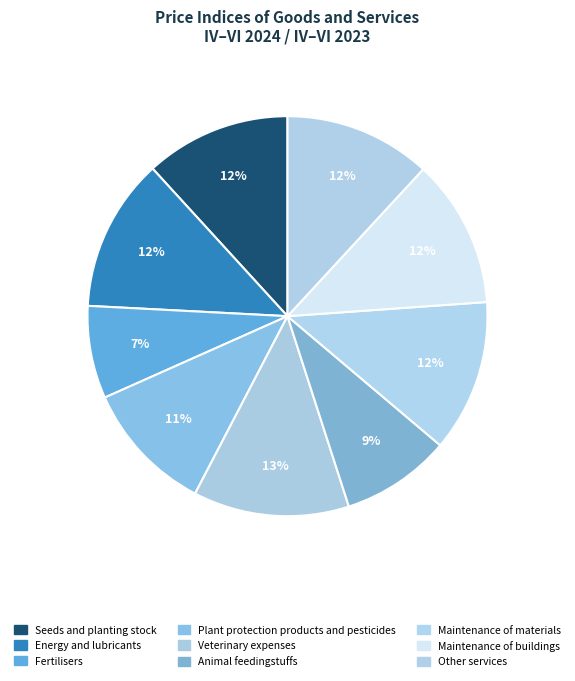

Is it true that Energy and lubricants is 12% of the pie?

True